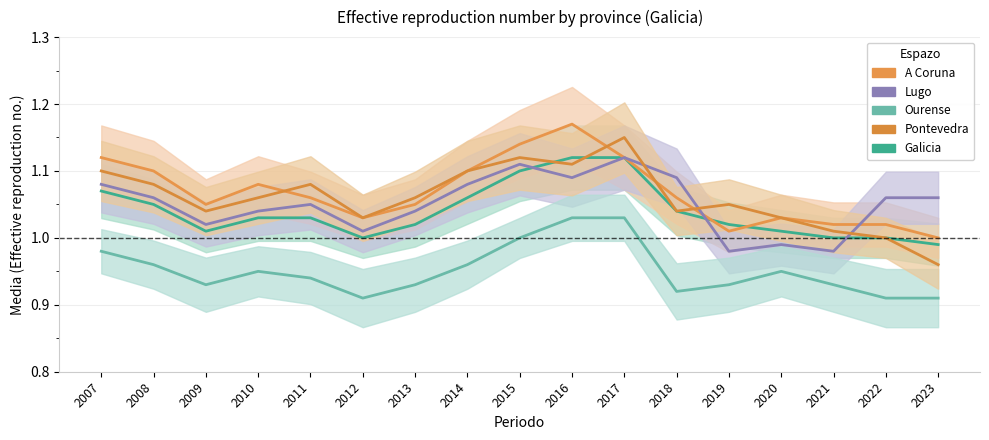

Is the value of A Coruna at 2019 greater than the value of Pontevedra at 2010?

No